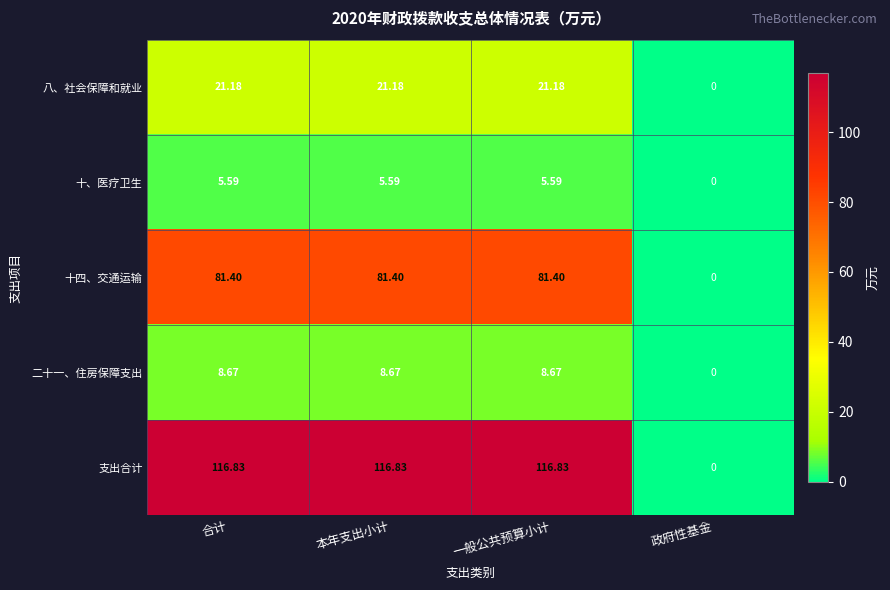

Which series has the largest total across all categories?

支出合计